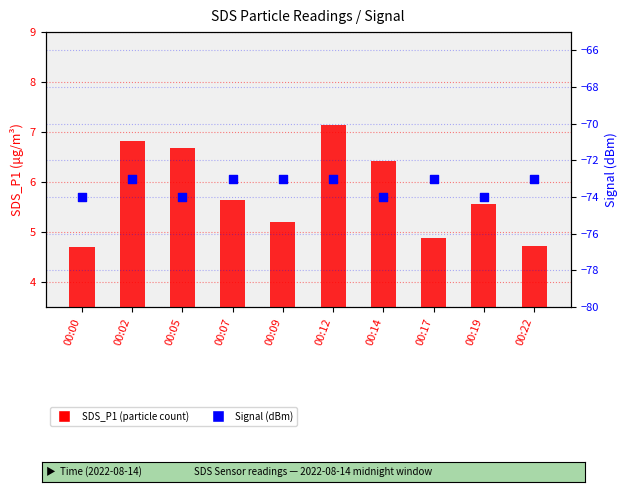

Which series contains the highest Y value?

SDS_P1